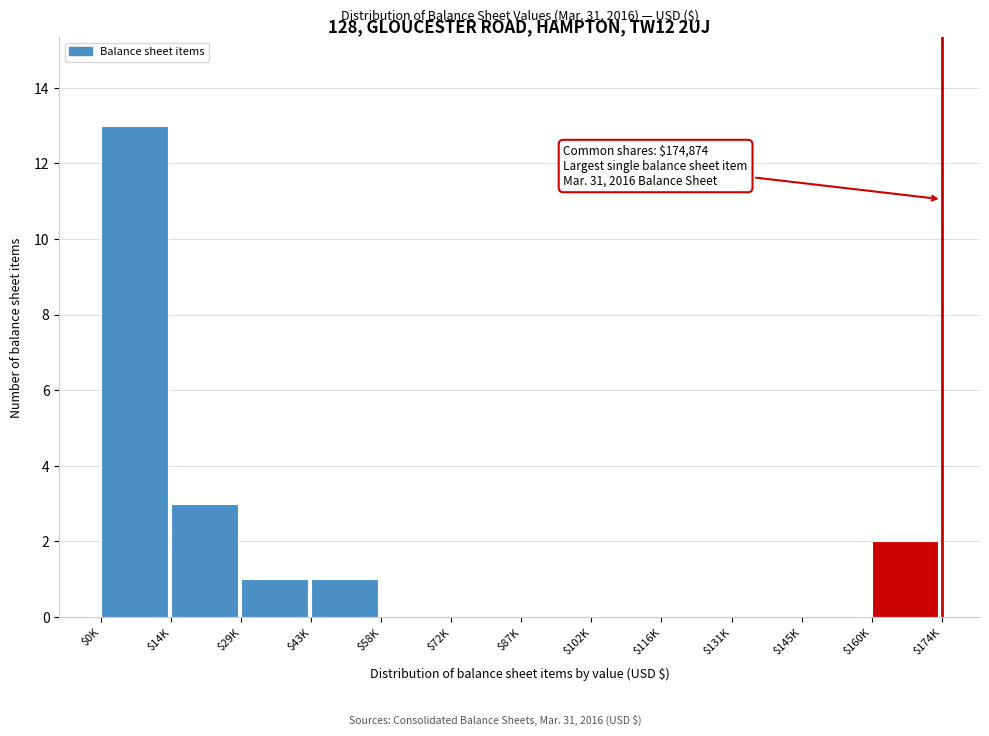

The chart shows a value of 9 at $131K. True or false?

False